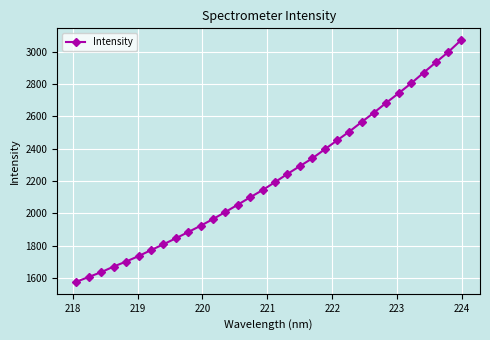

What is the value of the 30th point from the left?

2934.9